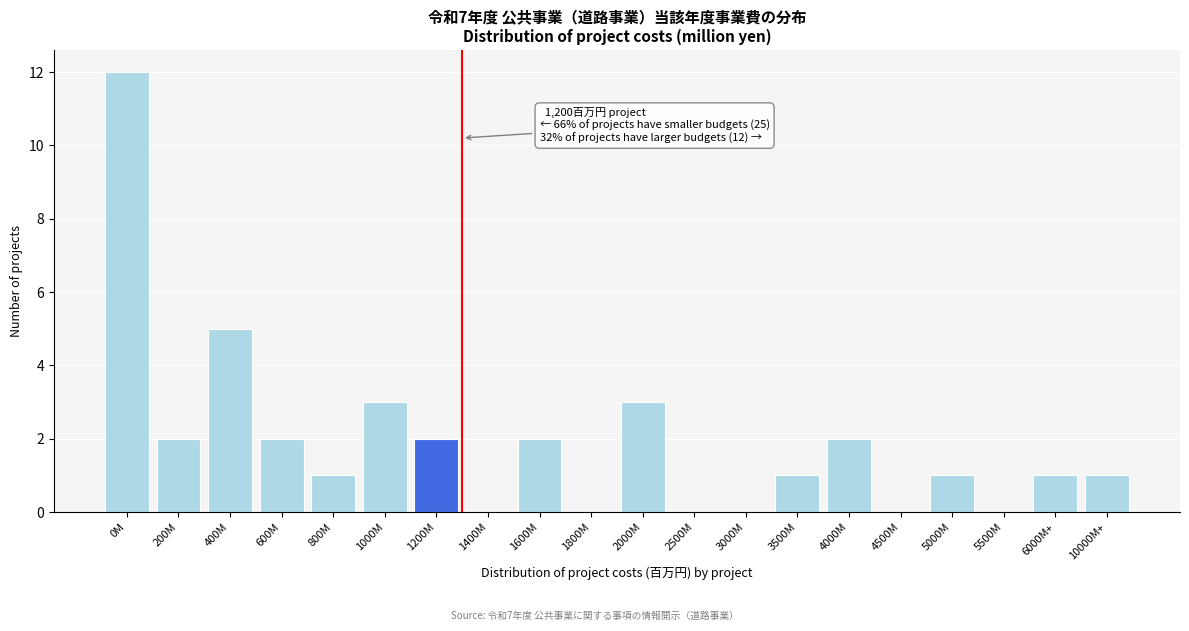

Reading right to left, transcribe all the data shown in this chart.

10000M+=1	6000M+=1	5500M=0	5000M=1	4500M=0	4000M=2	3500M=1	3000M=0	2500M=0	2000M=3	1800M=0	1600M=2	1400M=0	1200M=2	1000M=3	800M=1	600M=2	400M=5	200M=2	0M=12